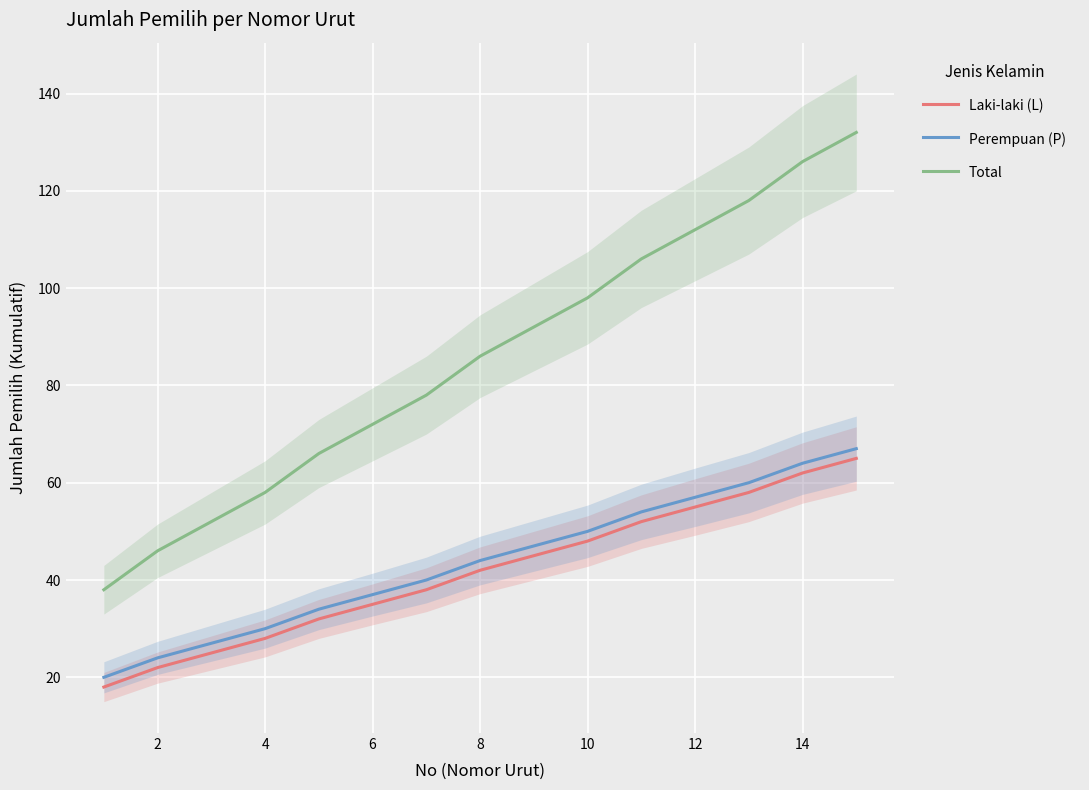

What is the highest value of the Total series?

132